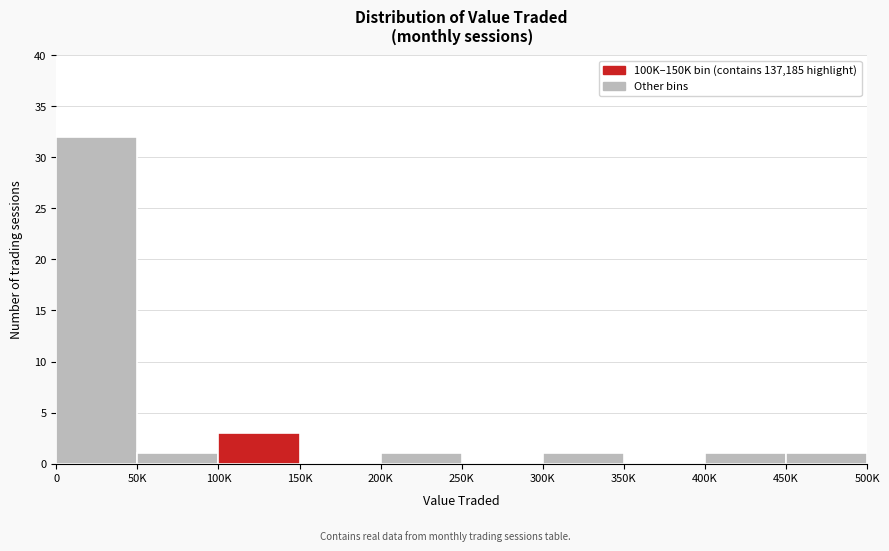

Reading left to right, transcribe all the data shown in this chart.

0=32	50K=1	100K=3	150K=0	200K=1	250K=0	300K=1	350K=0	400K=1	450K=1